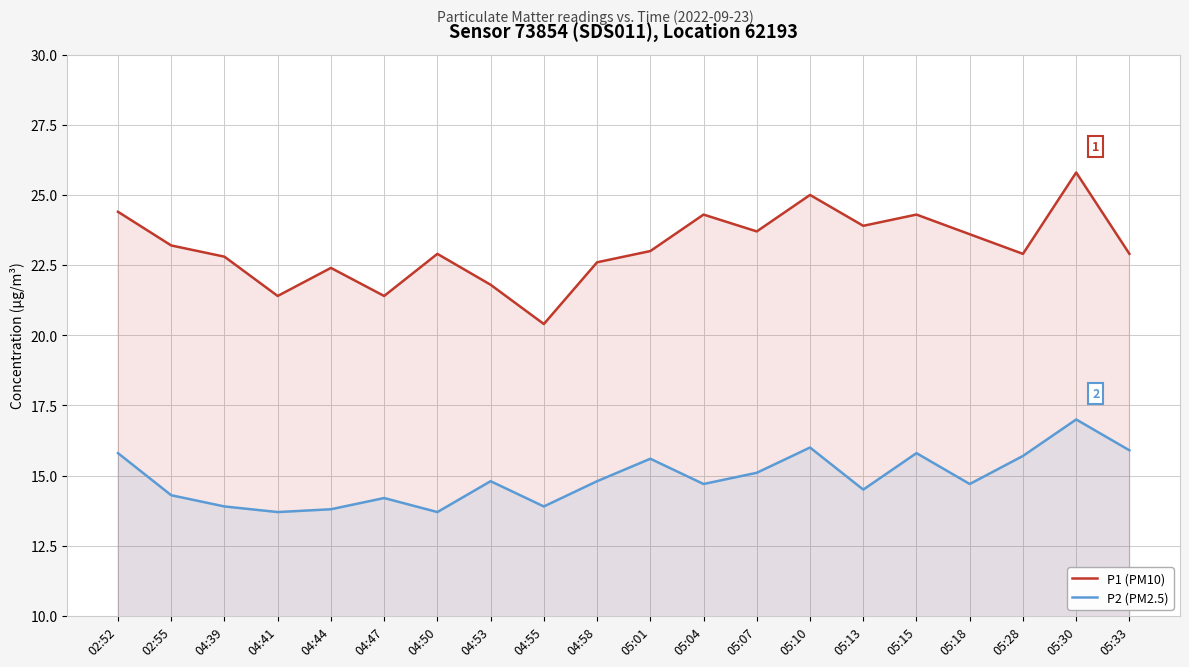

At which label does P2 (PM2.5) reach its peak?

05:30